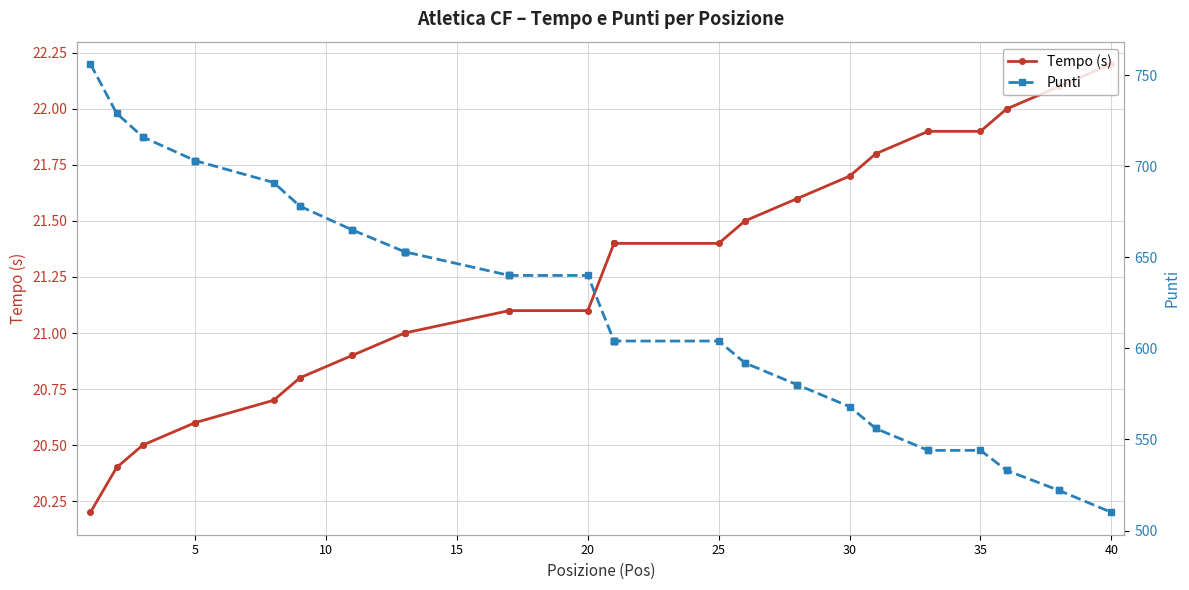

True or false: Tempo (s) and Punti cross at least once.

False